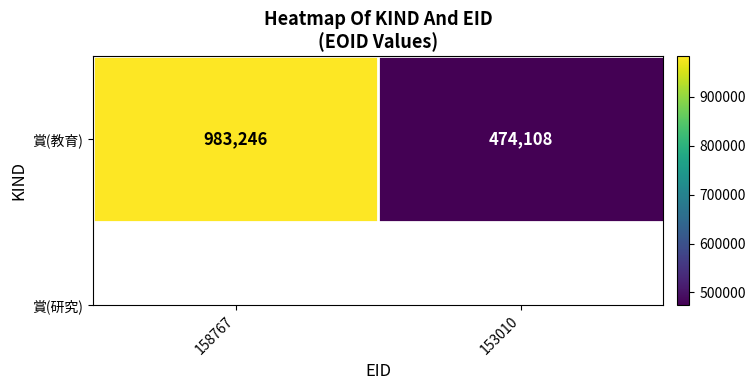

Which category has the highest value across all series?

158767